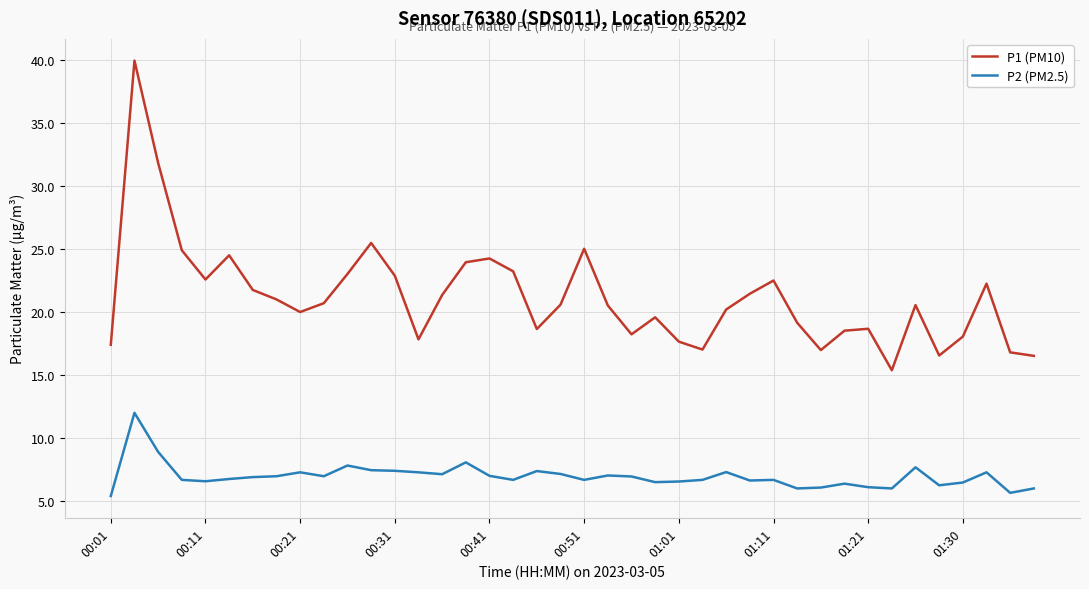

Rank the series by their average value, from lowest to highest.

P2 (PM2.5), P1 (PM10)